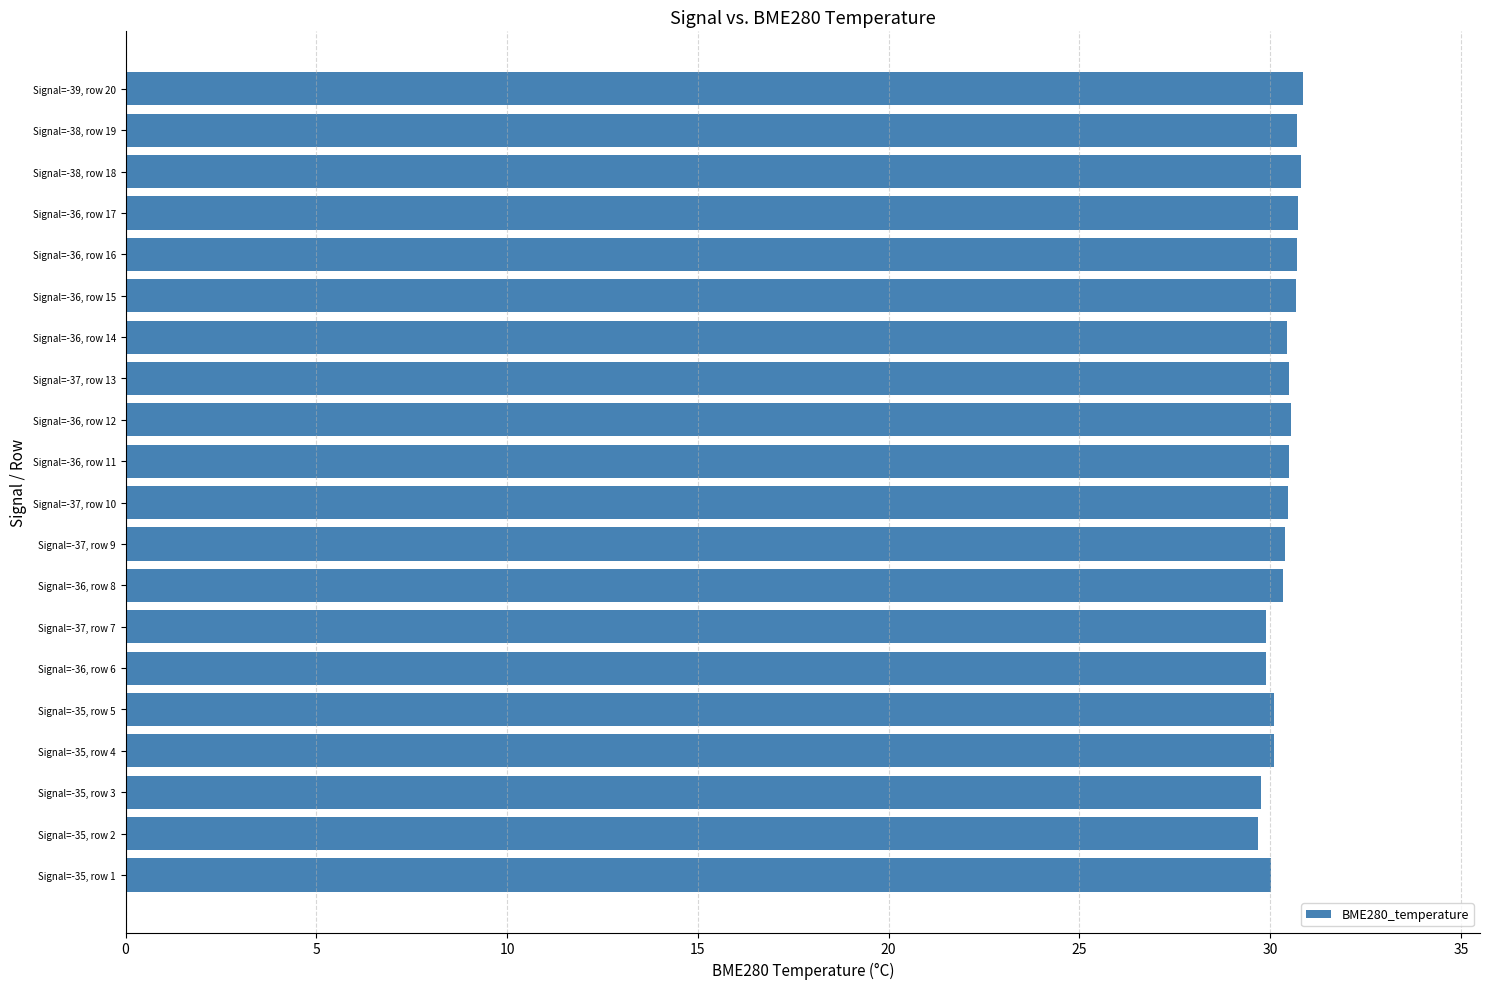

How many bars are there in total?

20